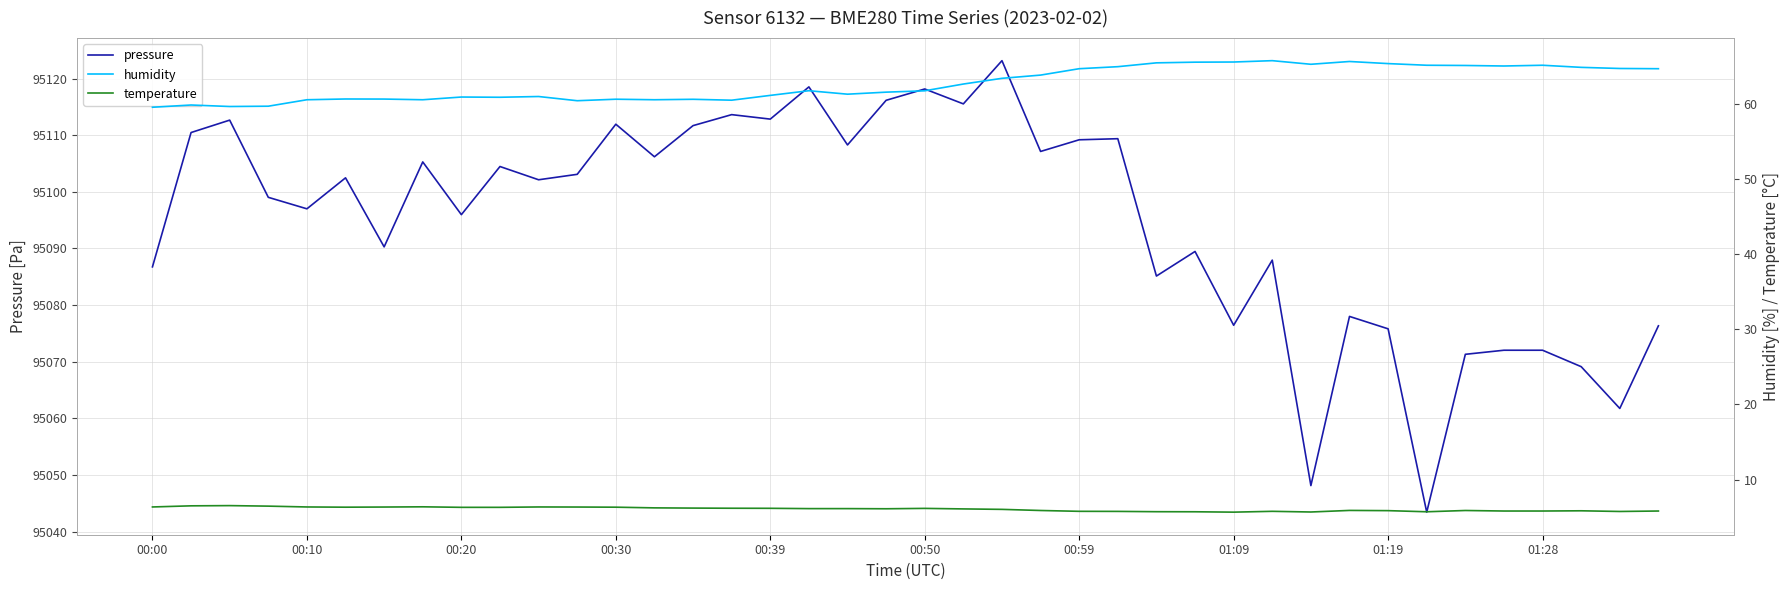

What is the maximum value for pressure?

95123.2